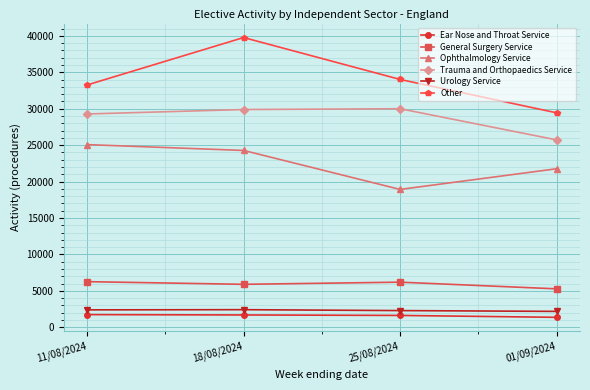

Rank the series by their maximum value, from lowest to highest.

Ear Nose and Throat Service, Urology Service, General Surgery Service, Ophthalmology Service, Trauma and Orthopaedics Service, Other